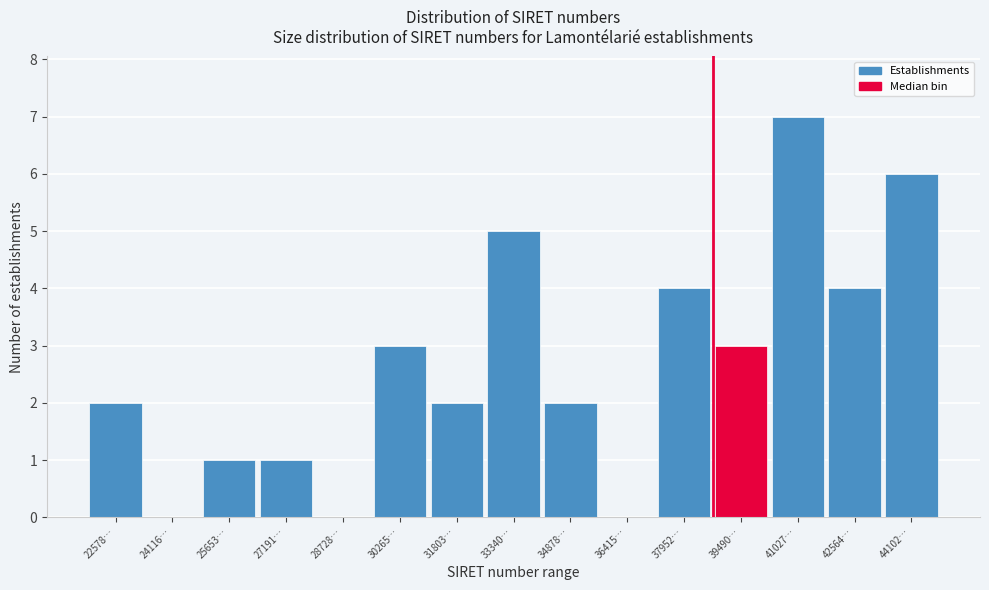

Reading left to right, transcribe all the data shown in this chart.

22578…=2	24116…=0	25653…=1	27191…=1	28728…=0	30265…=3	31803…=2	33340…=5	34878…=2	36415…=0	37952…=4	39490…=3	41027…=7	42564…=4	44102…=6